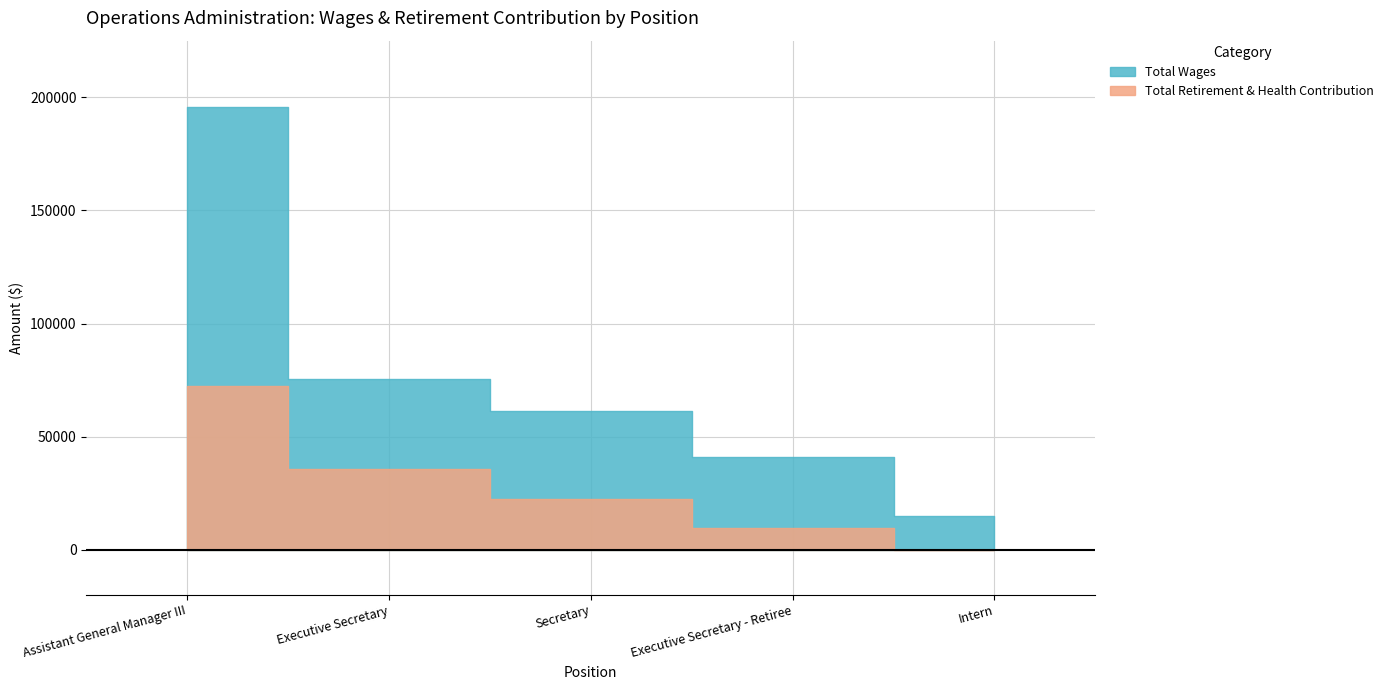

Where is the data nearest to the value 36222?

Executive Secretary